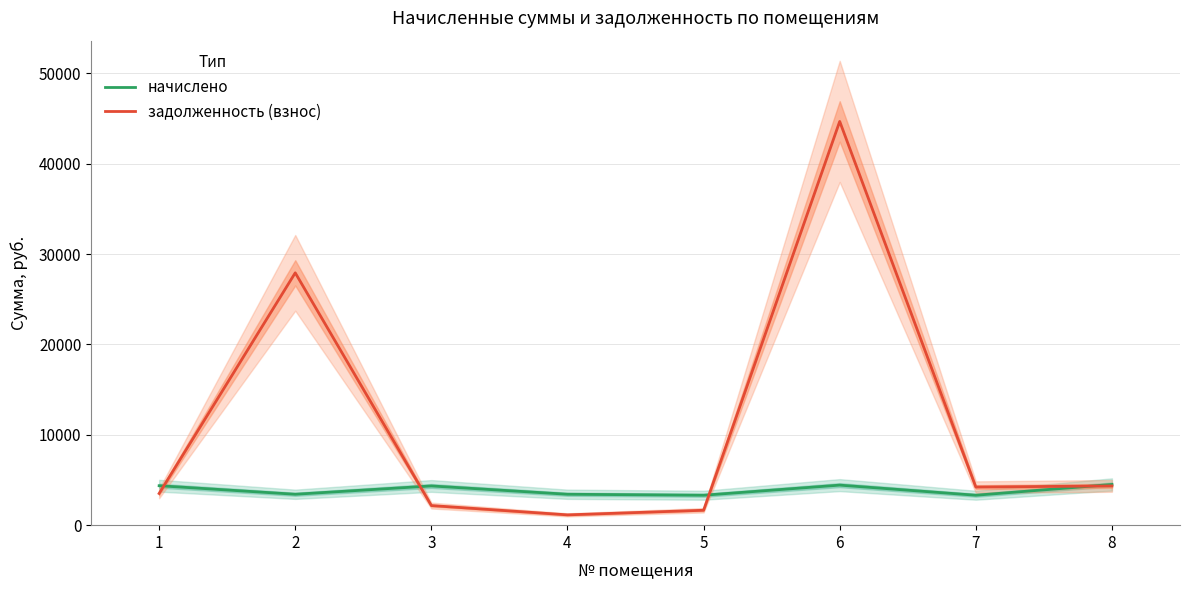

At how many categories does at least one series exceed 23743?

2